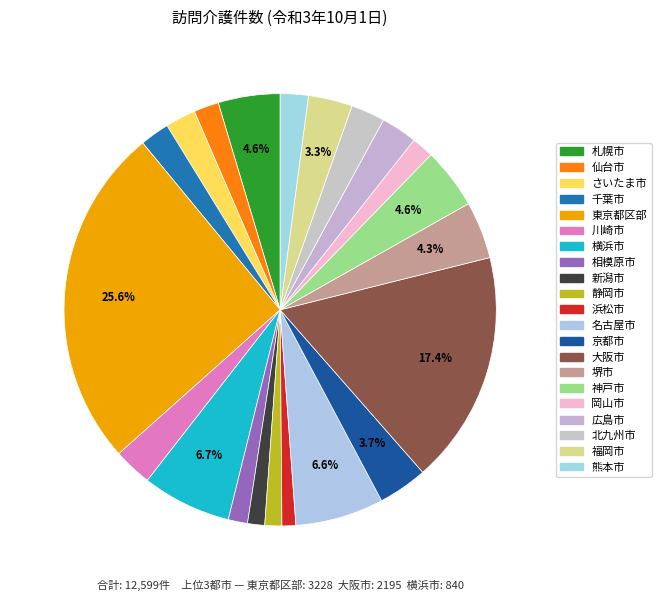

Is there a majority slice in this chart?

No